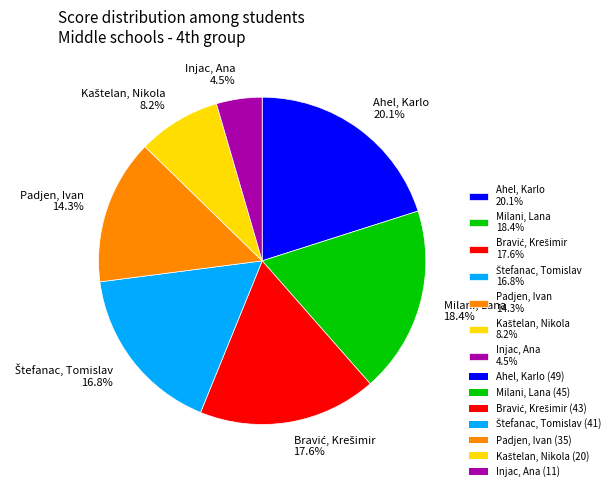

Count the number of slices in the pie.

7